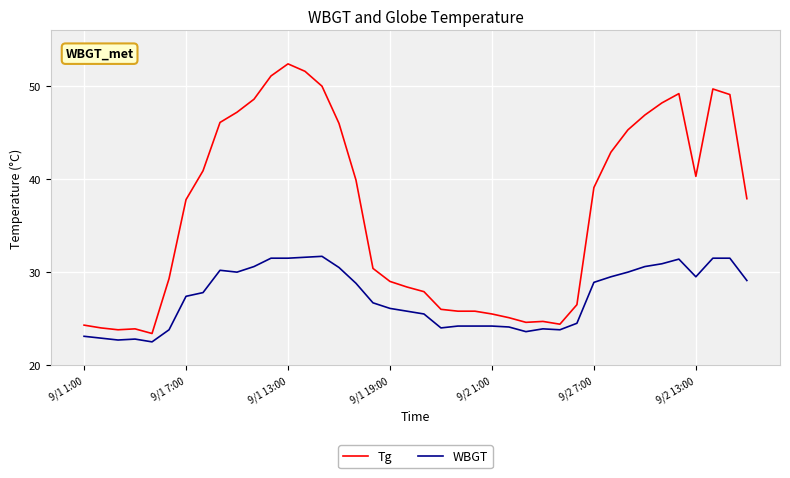

True or false: Tg and WBGT intersect in this chart.

False